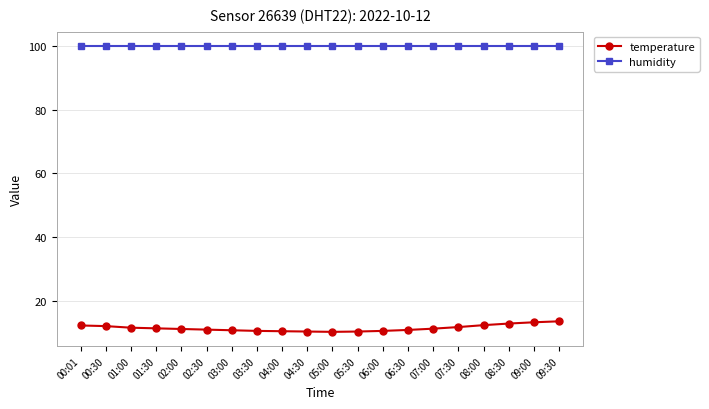

True or false: humidity and temperature intersect in this chart.

False